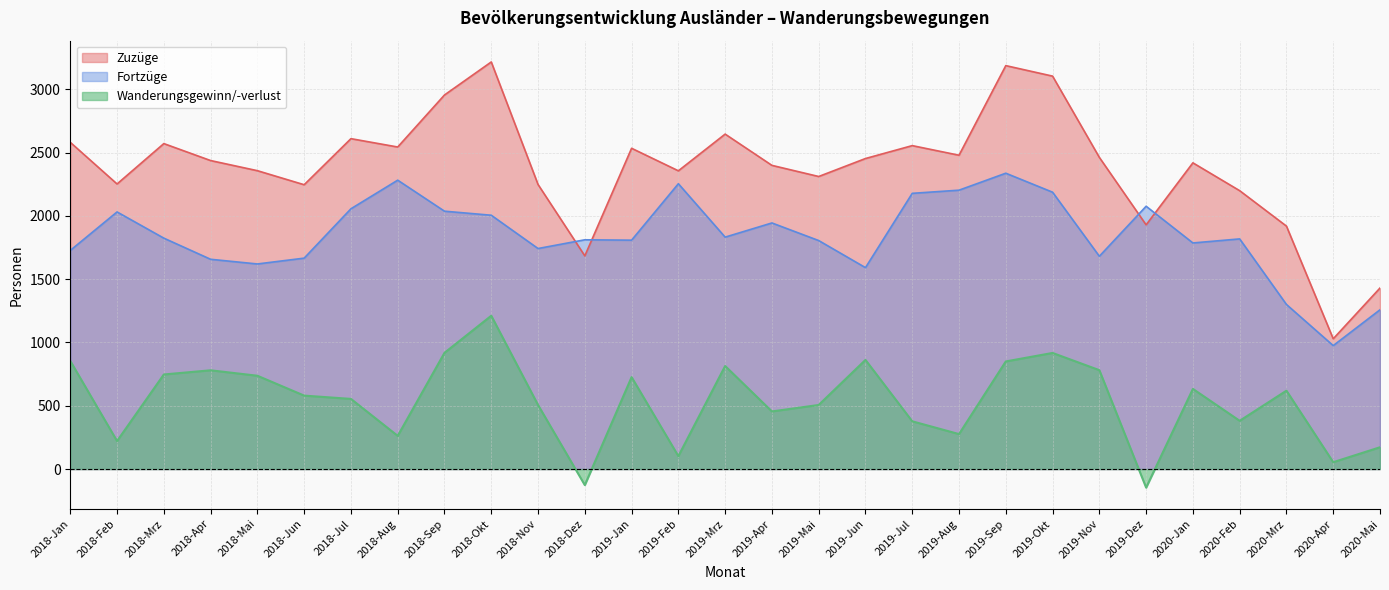

Read the Fortzüge value at 2019-Dez, to the nearest 10.

2080